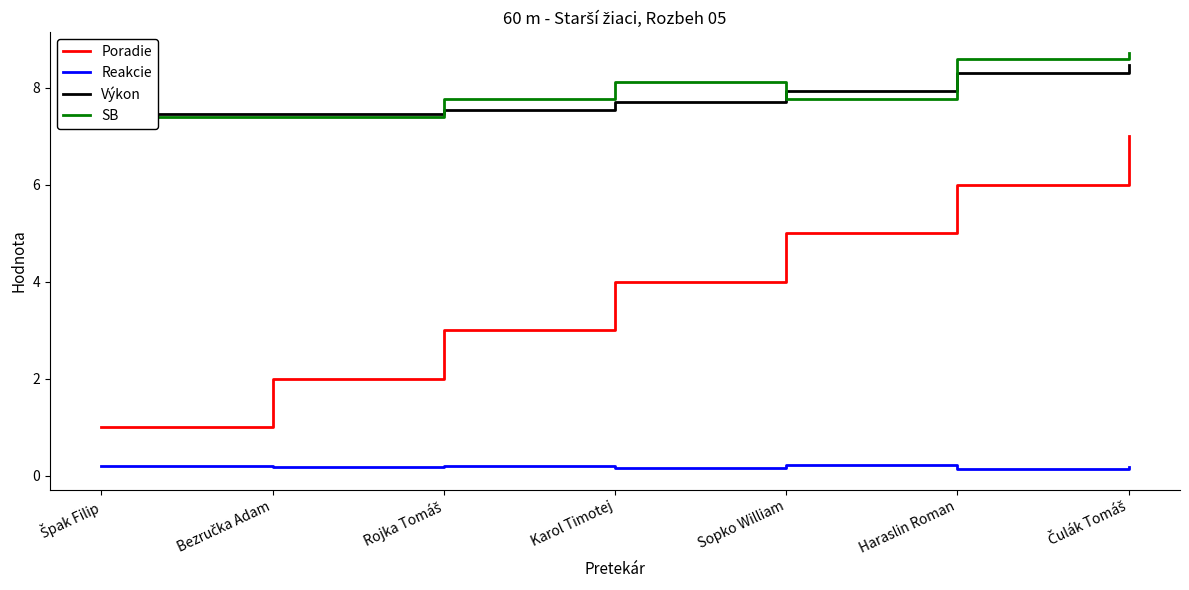

How many data points in Poradie are less than 4?

3